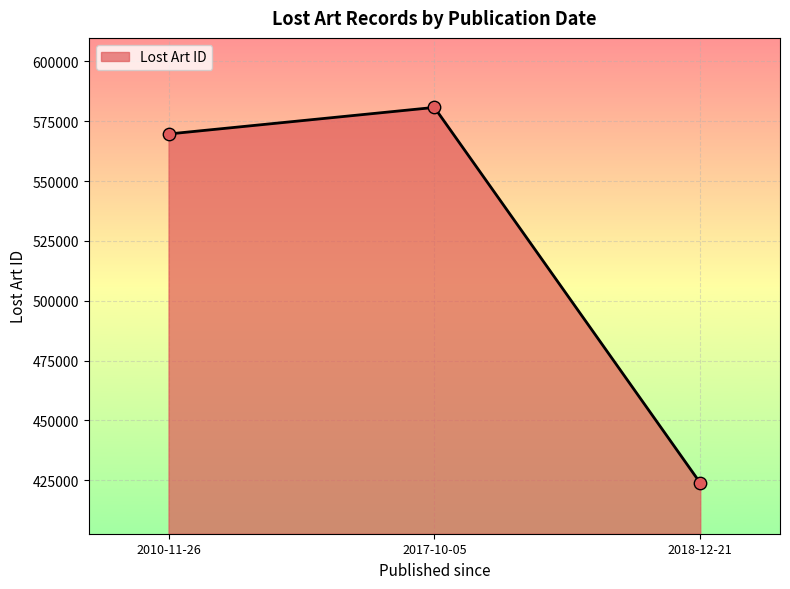

Approximately how many times larger is the value at 2018-12-21 compared to 2017-10-05?

0.7